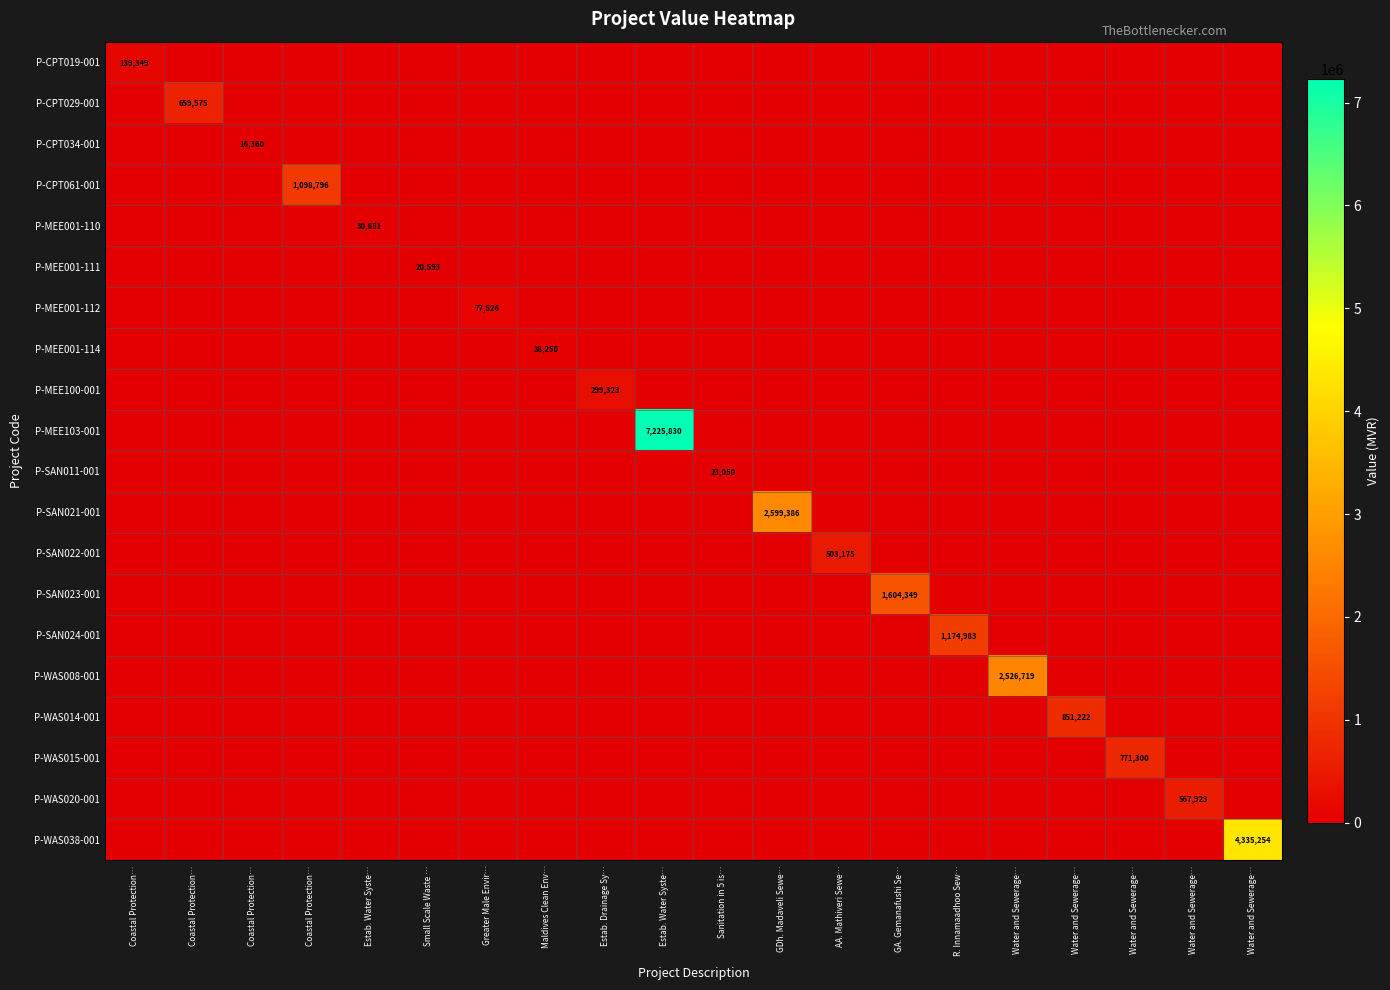

List the labels in order of P-CPT034-001 value, smallest first.

Coastal Protection…, Coastal Protection…, Coastal Protection…, Estab. Water Syste…, Small Scale Waste …, Greater Male Envir…, Maldives Clean Env…, Estab. Drainage Sy…, Estab. Water Syste…, Sanitation in 5 is…, GDh. Madaveli Sewe…, AA. Mathiveri Sewe…, GA. Gemanafushi Se…, R. Innamaadhoo Sew…, Water and Sewerage…, Water and Sewerage…, Water and Sewerage…, Water and Sewerage…, Water and Sewerage…, Coastal Protection…